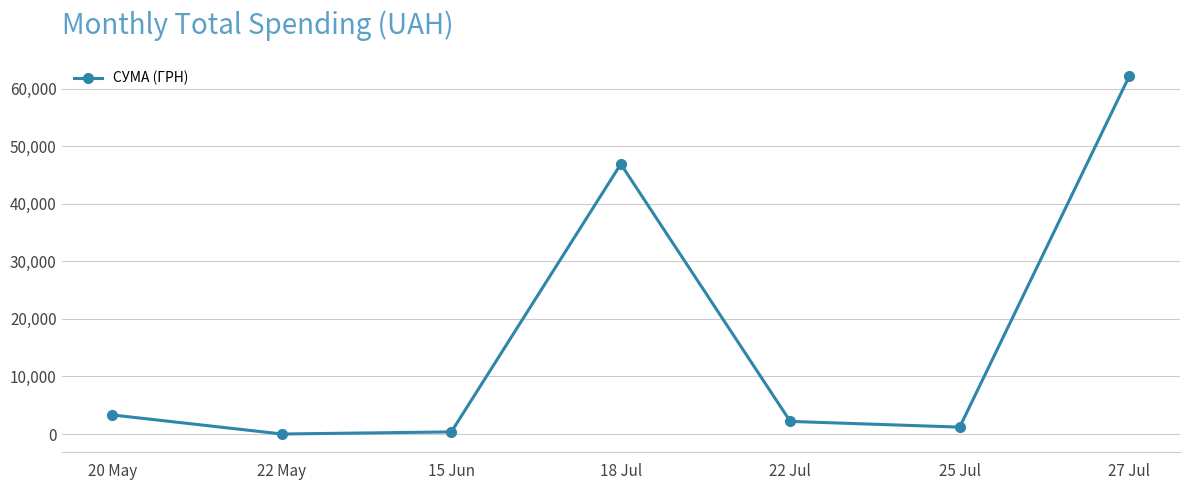

How many positive values are there?

6